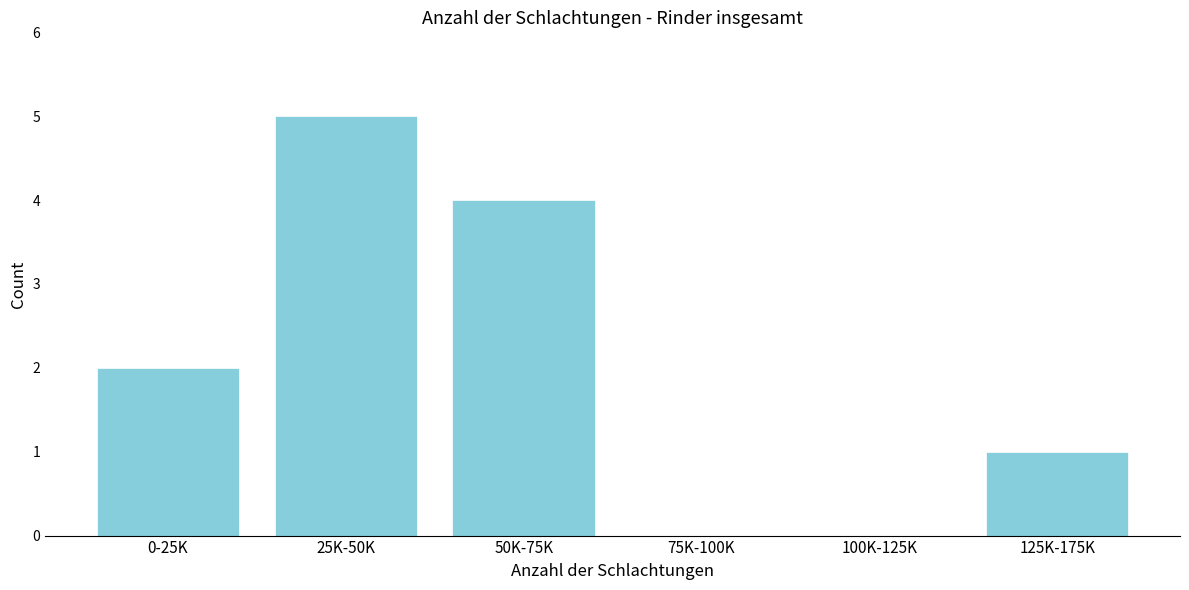

Reading left to right, extract all data points from this chart.

0-25K=2	25K-50K=5	50K-75K=4	75K-100K=0	100K-125K=0	125K-175K=1